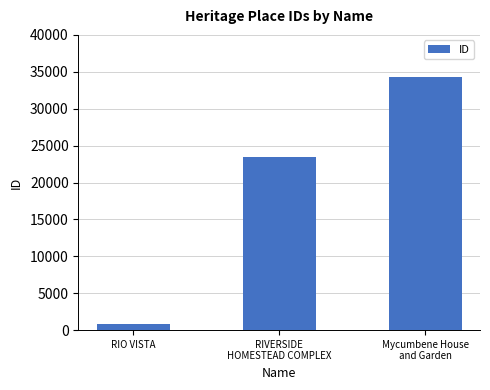

Reading left to right, extract all data points from this chart.

RIO VISTA=843	RIVERSIDE
HOMESTEAD COMPLEX=23400	Mycumbene House
and Garden=34242